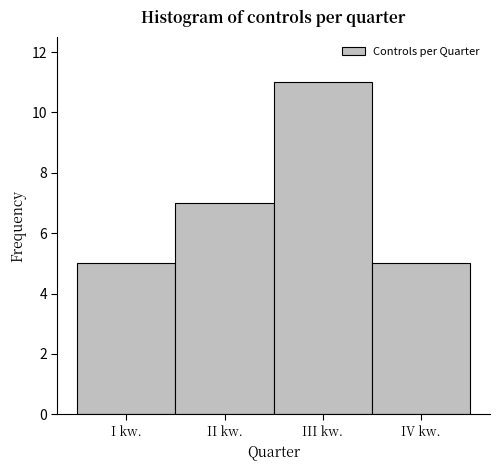

Reading left to right, transcribe all the data shown in this chart.

5	7	11	5